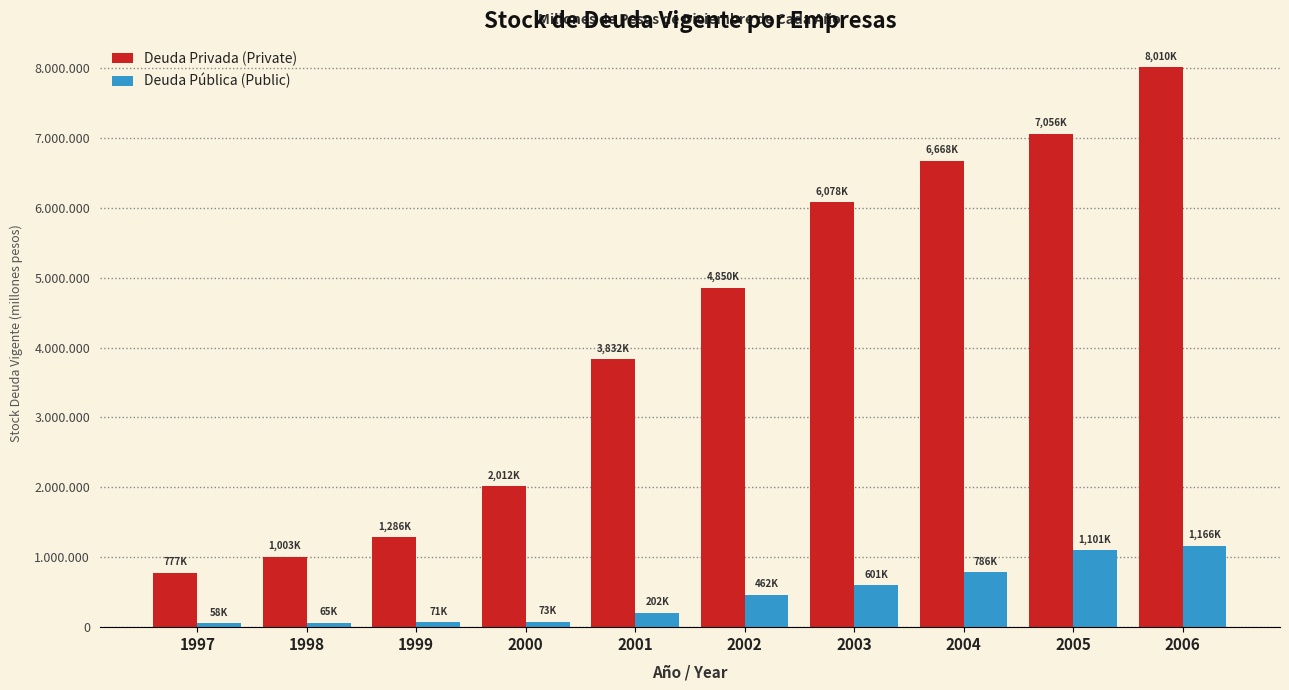

What are all the series names shown in the legend?

Deuda Privada (Private), Deuda Pública (Public)